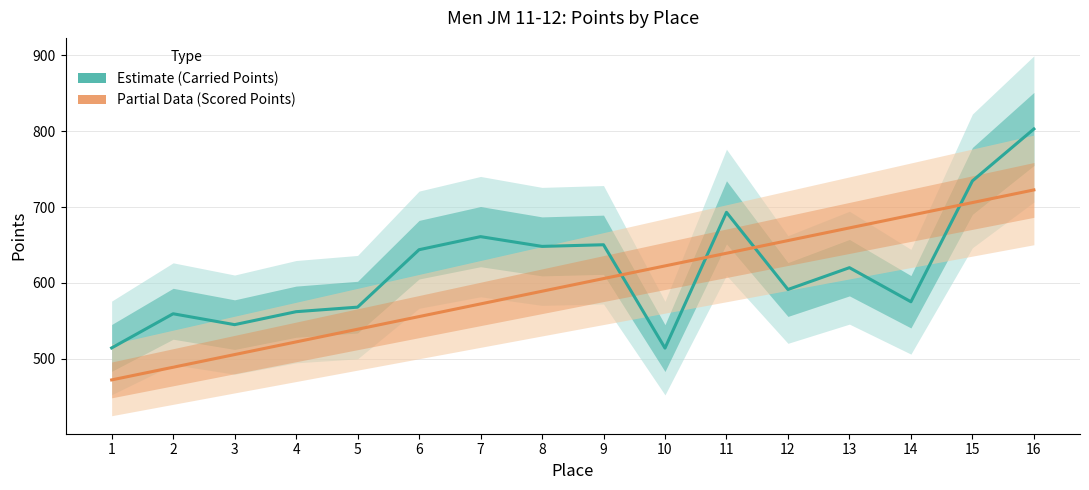

At which label does Scored Points (Partial Data) first exceed 605?

9